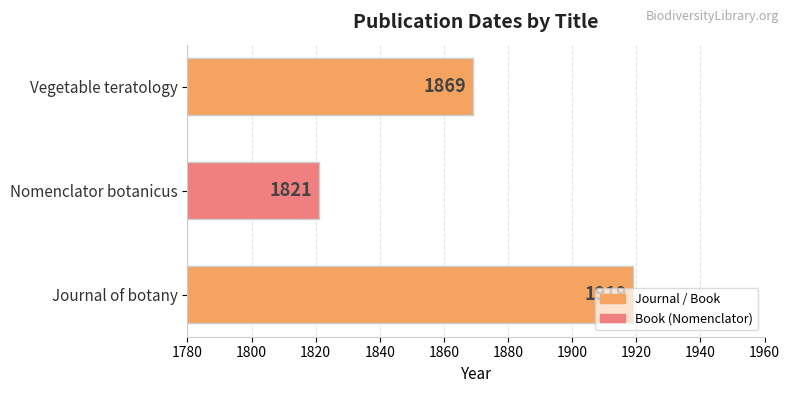

What is the smallest value displayed?

1821